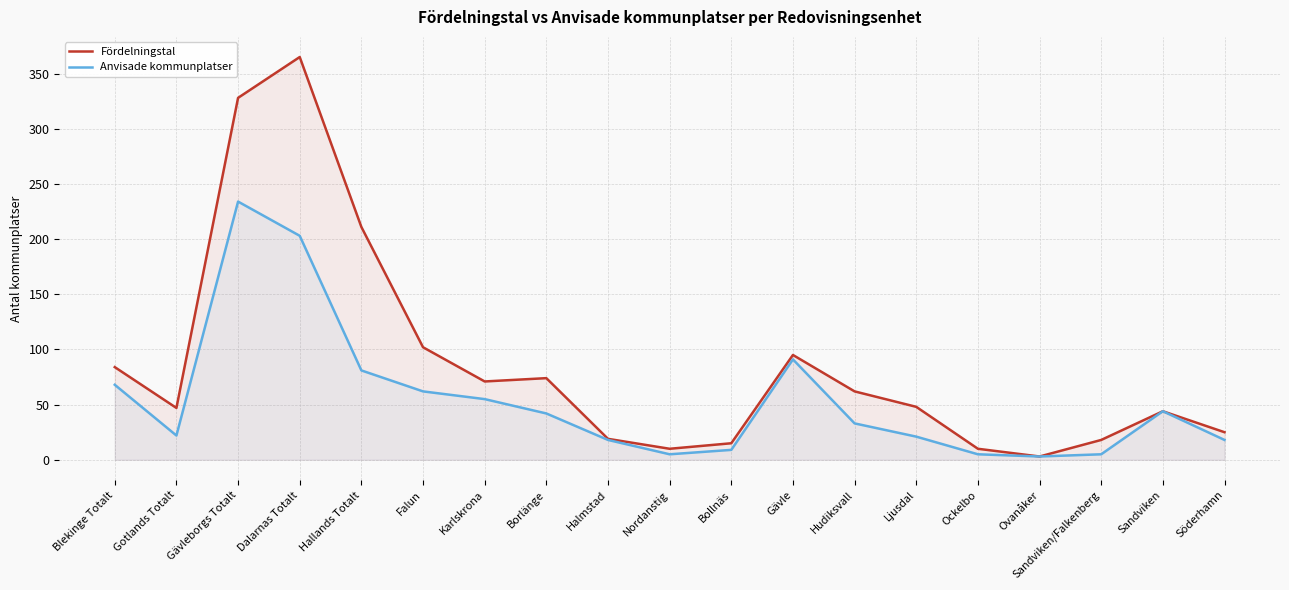

What is the difference between the Anvisade kommunplatser values at Sandviken/Falkenberg and Dalarnas Totalt?

198